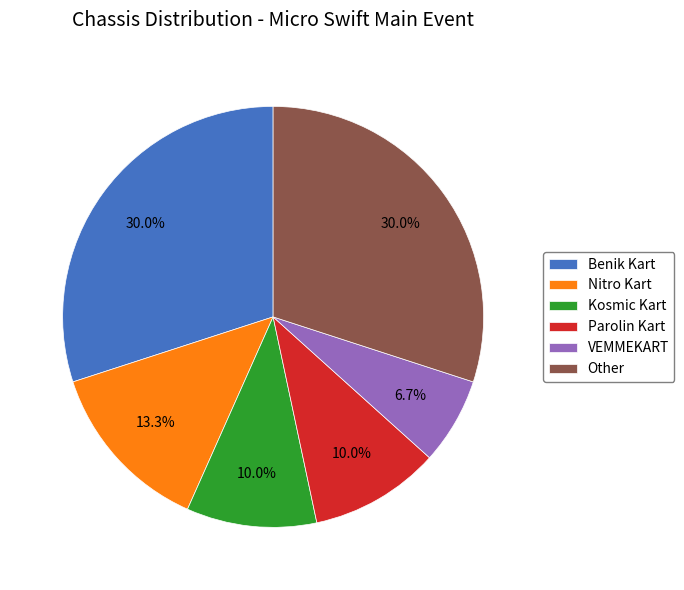

Which category has the smallest portion of the pie?

VEMMEKART